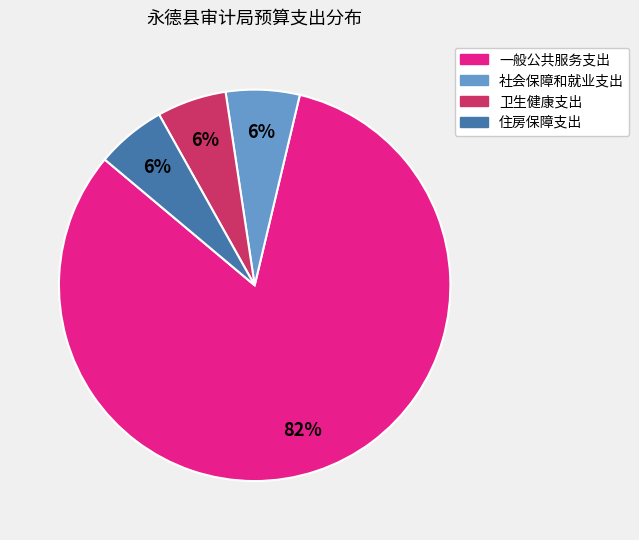

To the nearest percent, what is the combined percentage of 一般公共服务支出 and 卫生健康支出?

88%